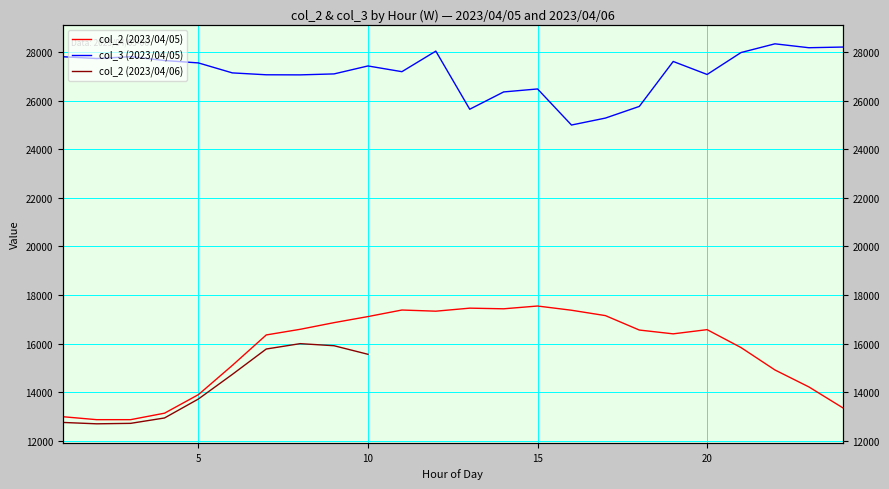

True or false: col_2 (2023/04/06) and col_2 (2023/04/05) intersect in this chart.

False